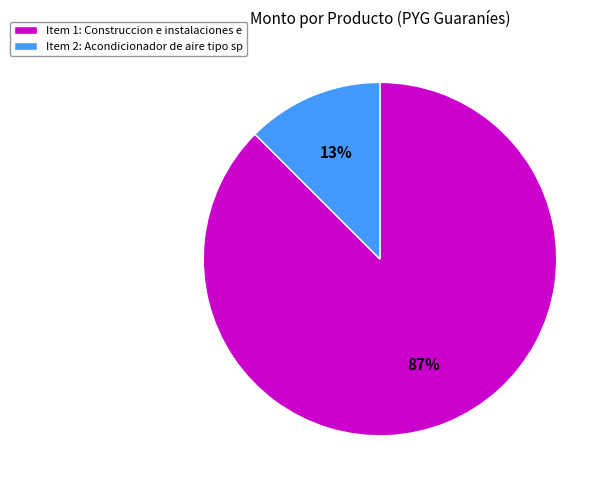

To the nearest percent, what is the average slice percentage?

50%